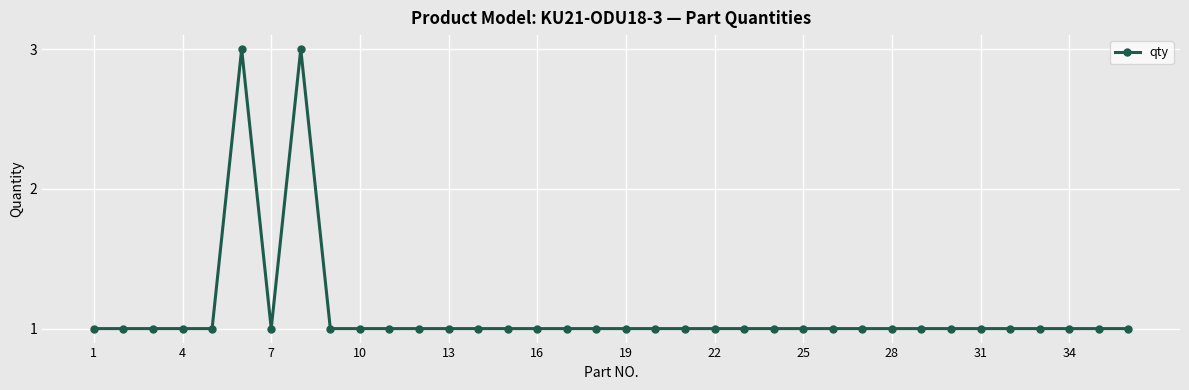

What is the difference between the maximum and minimum values?

2